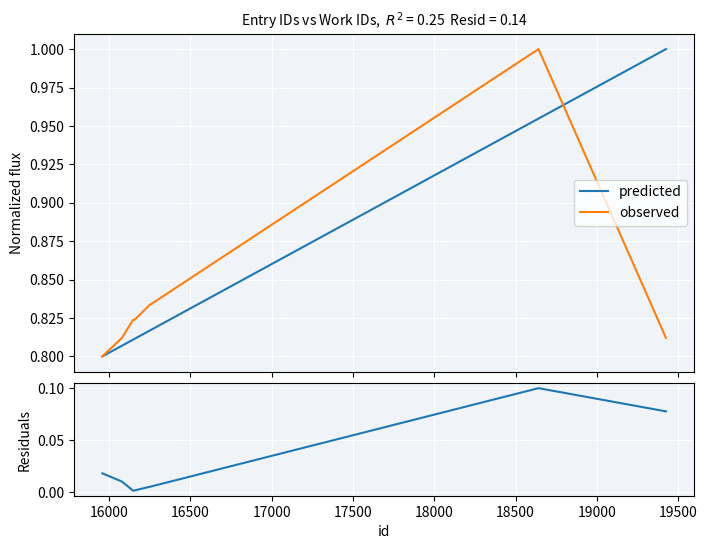

At how many categories does at least one series exceed 0?

9